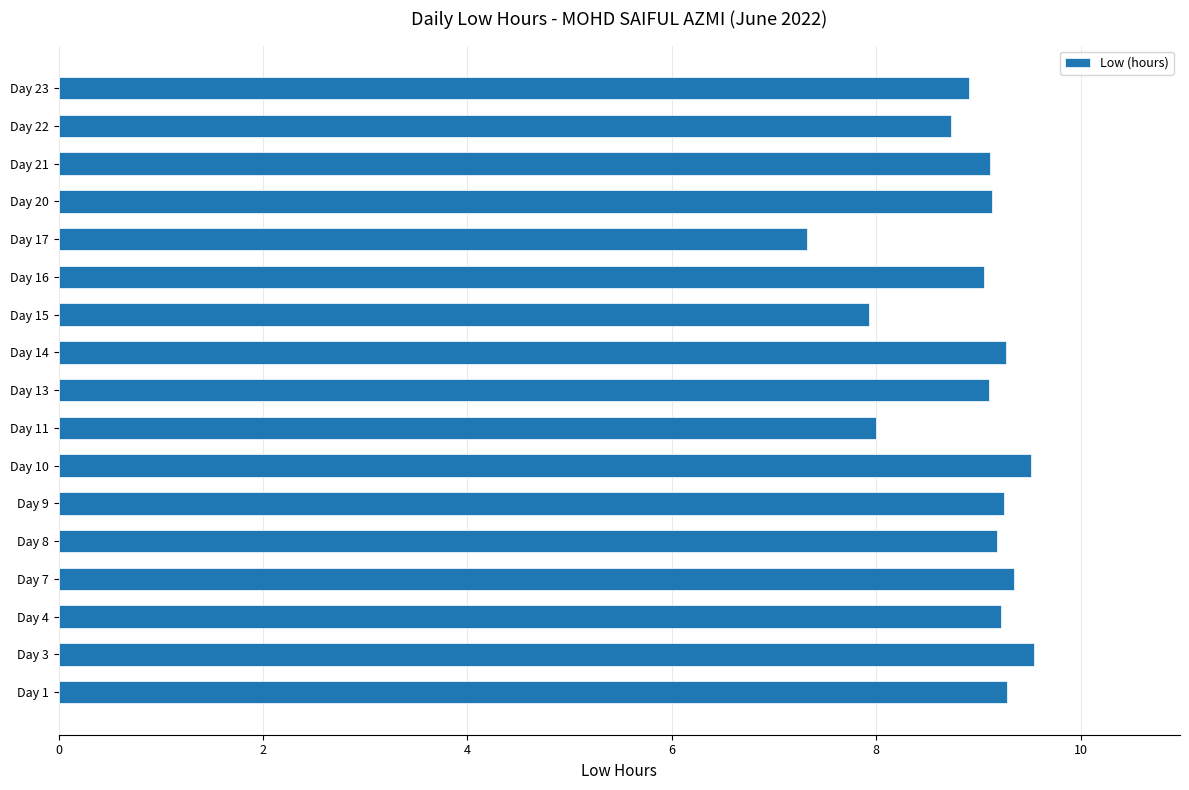

The value at Day 21 is 15.4. True or false?

False